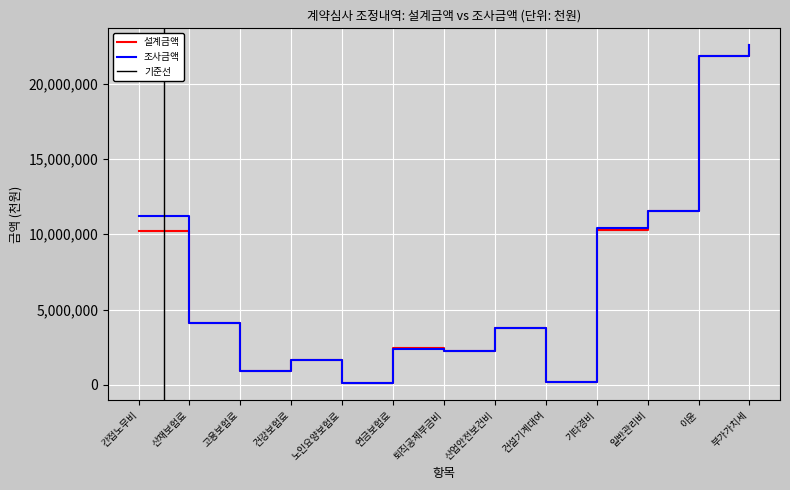

List the labels in order of 조사금액 value, largest first.

부가가치세, 이윤, 일반관리비, 간접노무비, 기타경비, 산재보험료, 산업안전보건비, 연금보험료, 퇴직공제부금비, 건강보험료, 고용보험료, 건설기계대여, 노인요양보험료